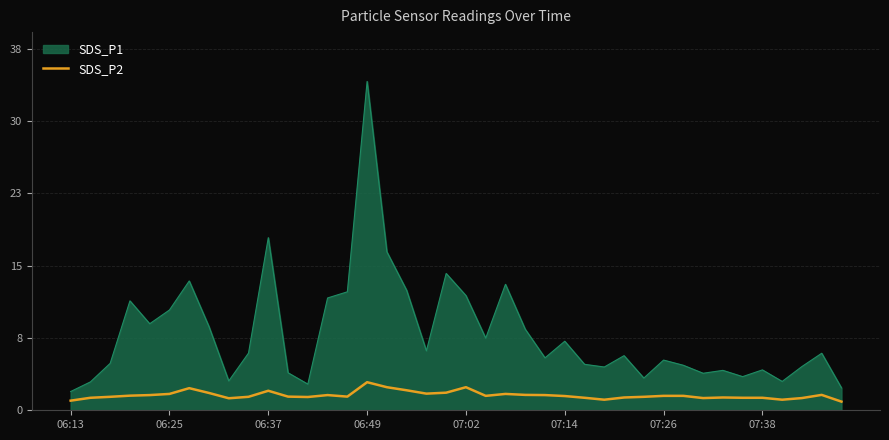

Does the chart display data point markers on the line(s)?

No